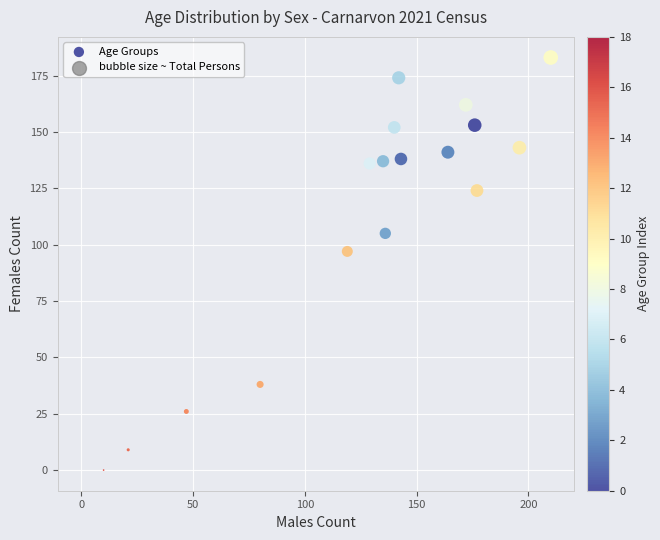

What Y value in the scatter plot is closest to 91?

97